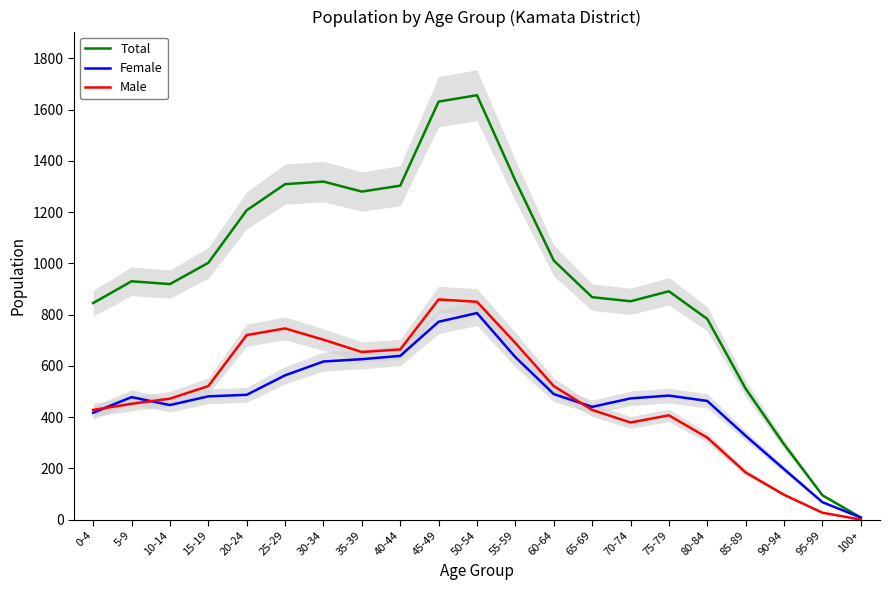

Is the value of Male at 70-74 greater than the value of Total at 80-84?

No